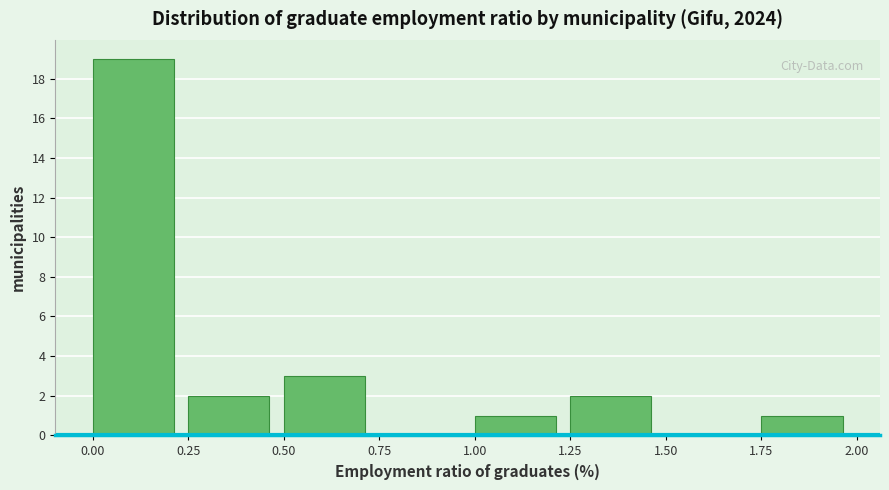

Reading left to right, list every bar in this chart as the range it spans on the x-axis followed by its height. The values are not printed on the chart, so give them approximately, as read against the axis.

0.00 to 0.25: 19
0.25 to 0.50: 2
0.50 to 0.75: 3
0.75 to 1.00: 0
1.00 to 1.25: 1
1.25 to 1.50: 2
1.50 to 1.75: 0
1.75 to 2.00: 1